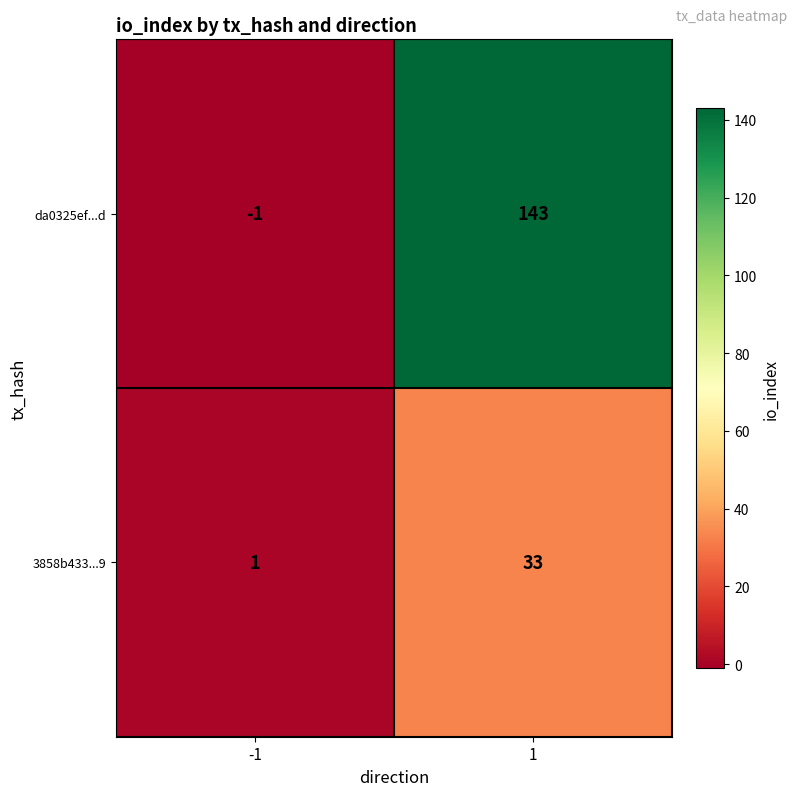

True or false: 3858b433...9 has a value of 2 at -1.

False